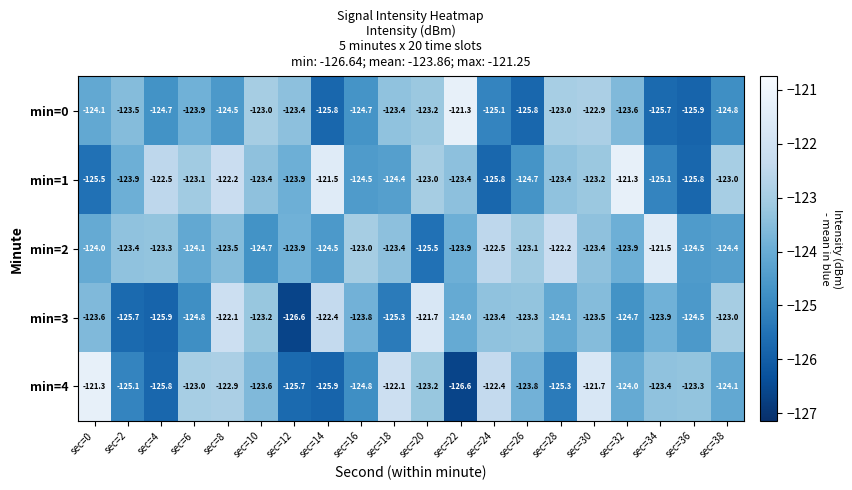

At which category is the sum across all series the highest?

sec=30